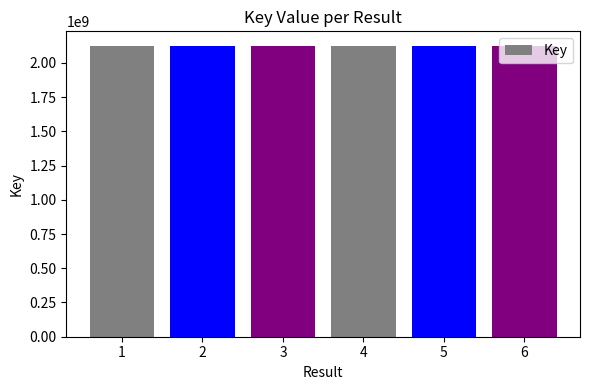

What is the maximum value shown in the chart?

2124674720